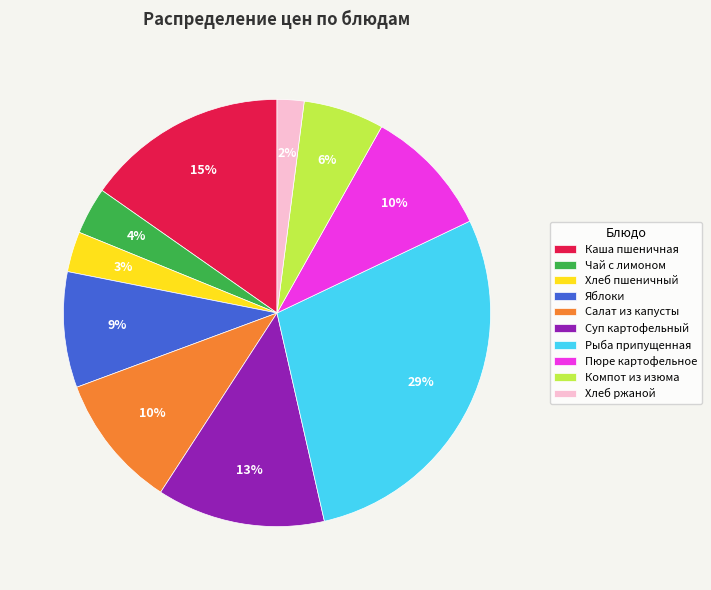

To the nearest percent, what portion does Чай с лимоном represent?

4%